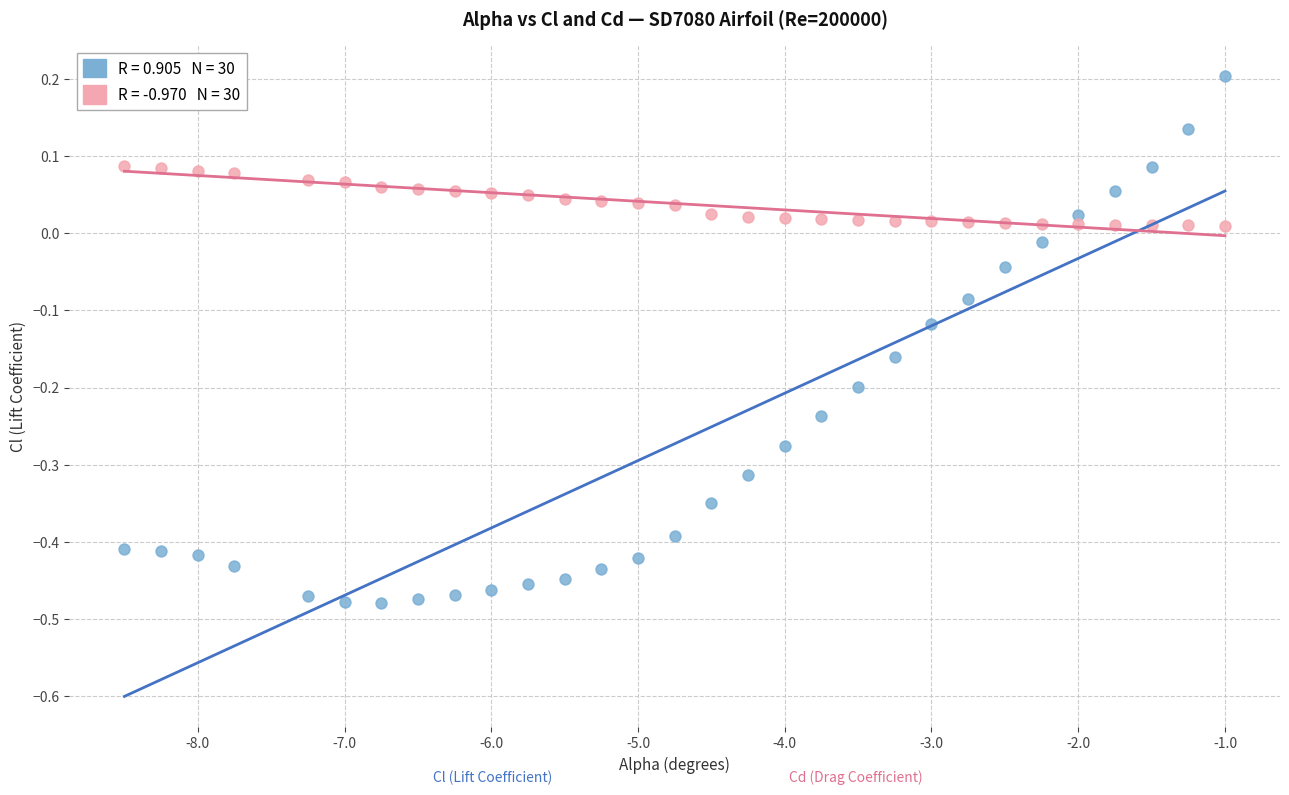

Across all data points, what is the range of X values (max minus min)?

7.5